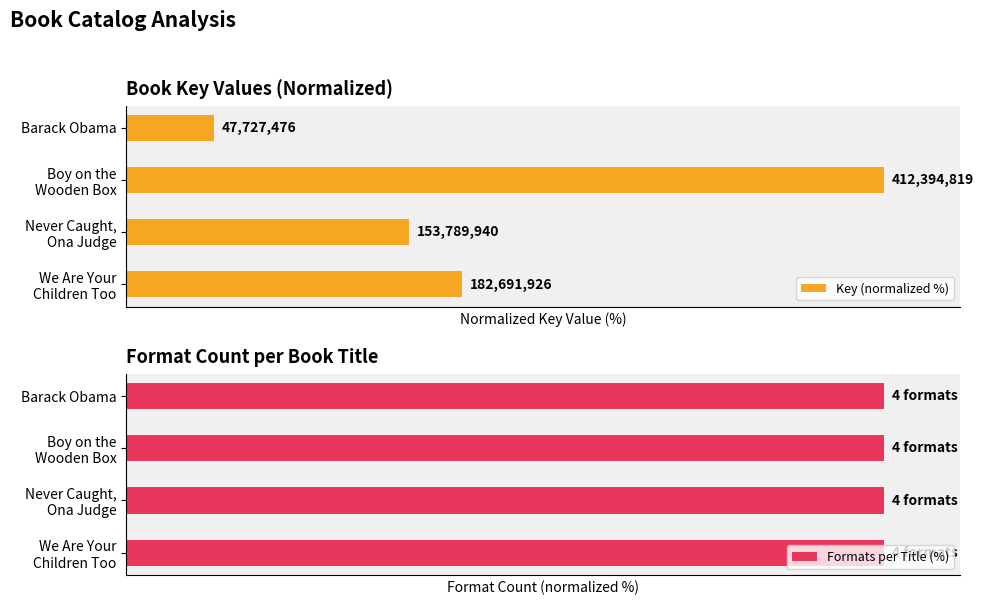

Reading left to right, transcribe all the data shown in this chart.

Key (normalized %): 44.3	37.3	100.0	11.6
Formats per Title (%): 0.5	0.5	0.5	0.5